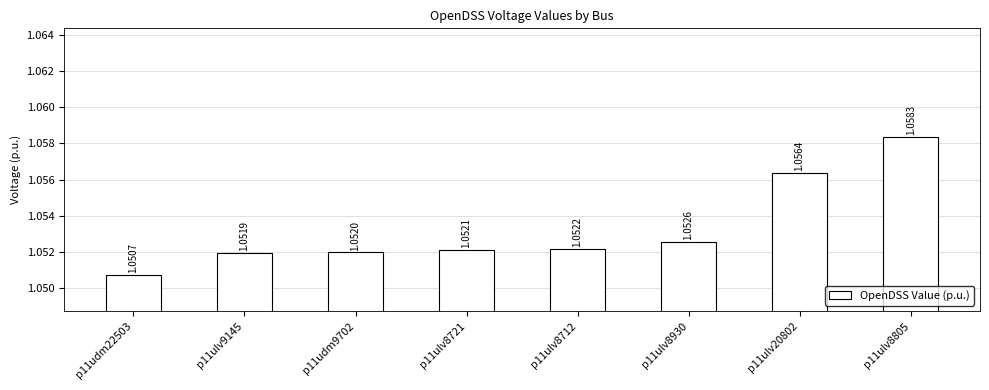

How many data points does each series have?

8